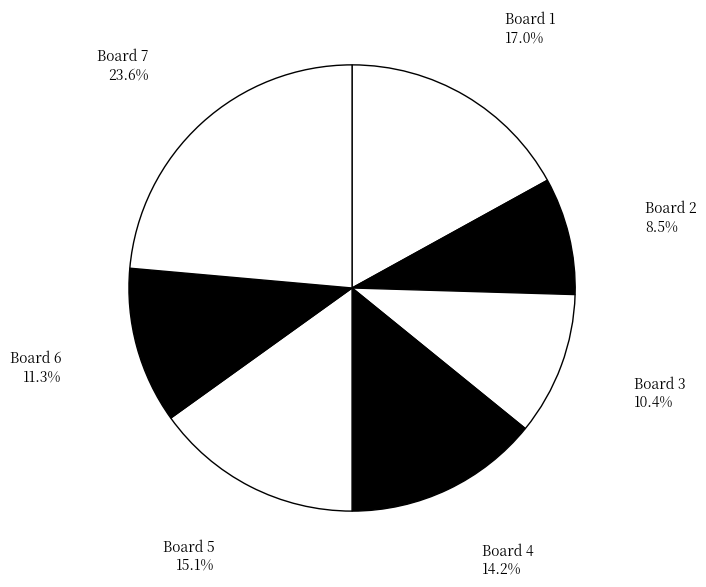

To the nearest percent, what is the combined percentage of Board 7 and Board 1?

41%